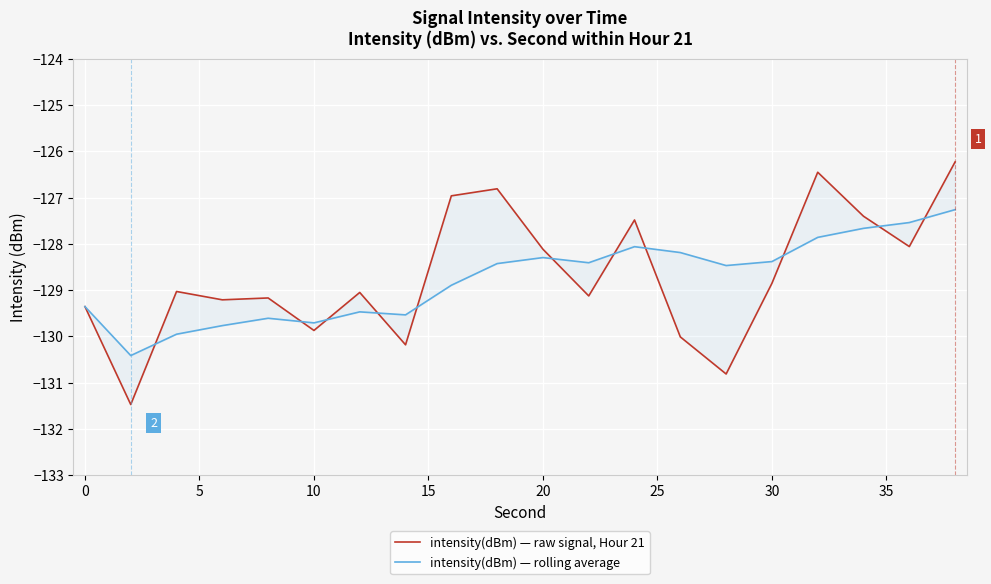

How many categories are shown in the chart?

20